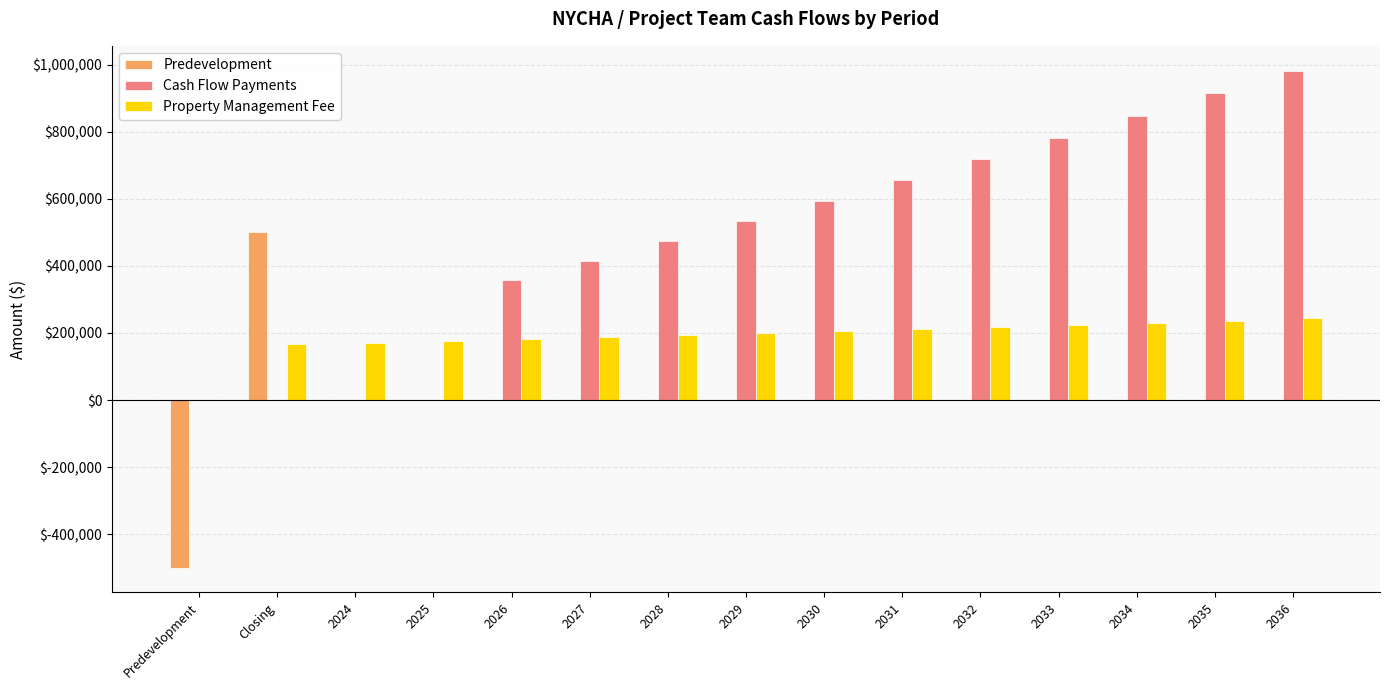

What is the sum of the Cash Flow Payments values at 2026 and 2036?

1340983.8